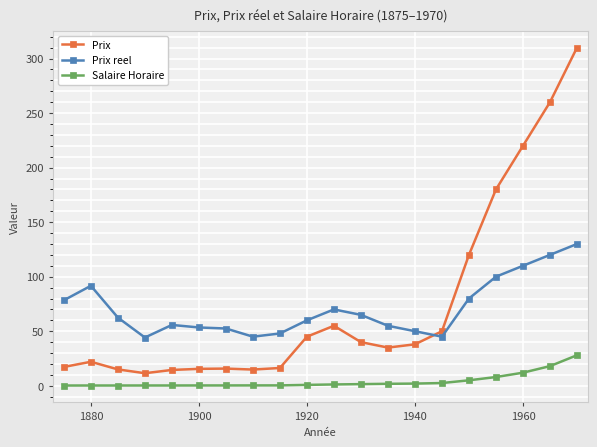

Rank the series by their maximum value, from highest to lowest.

Prix, Prix reel, Salaire Horaire